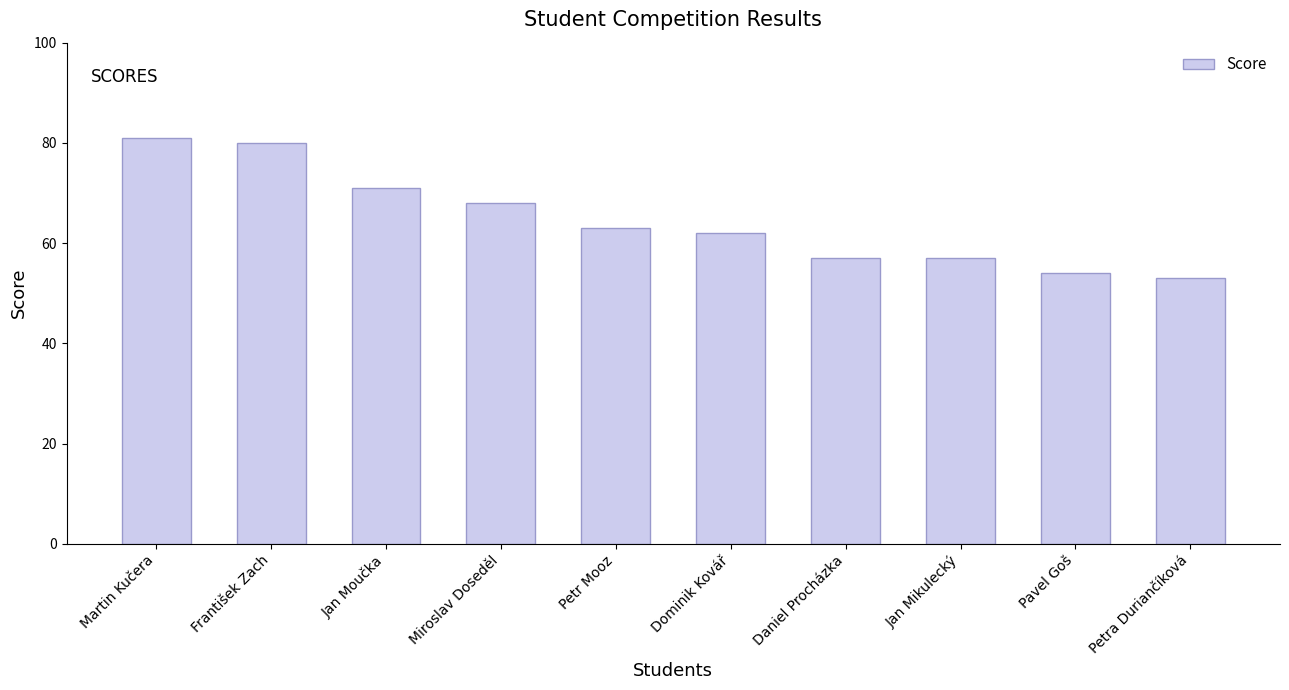

How many values are below 63?

5